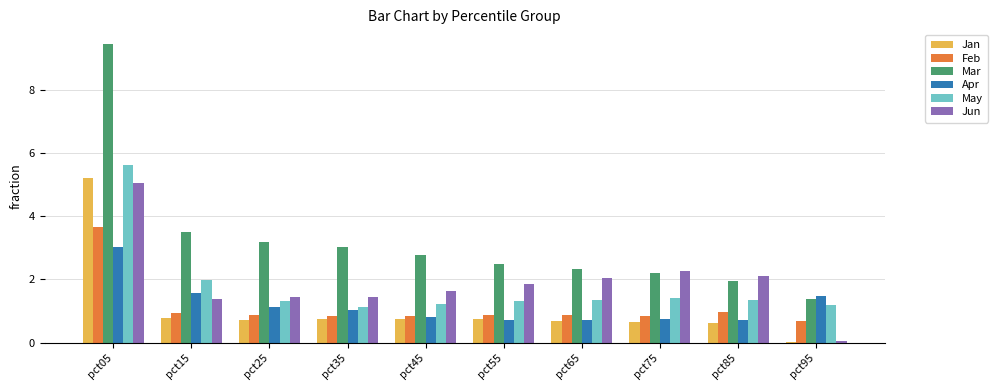

At which category is the sum across all series the highest?

pct05